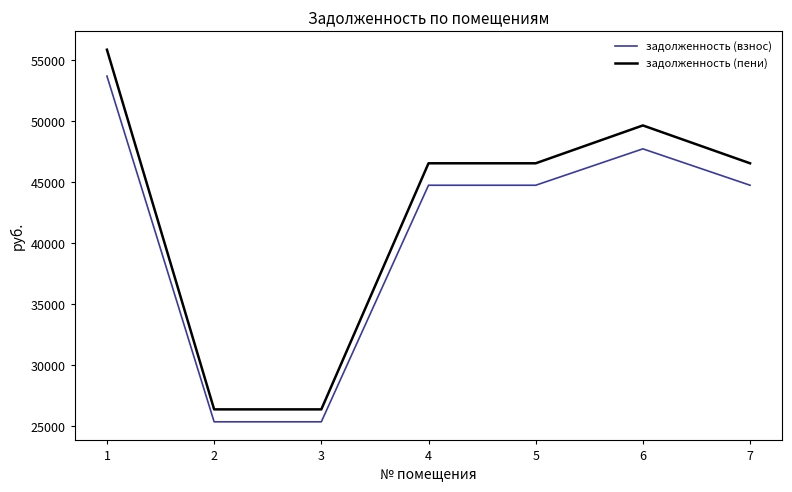

At 7, list the series in order from largest to smallest.

задолженность (пени), задолженность (взнос)